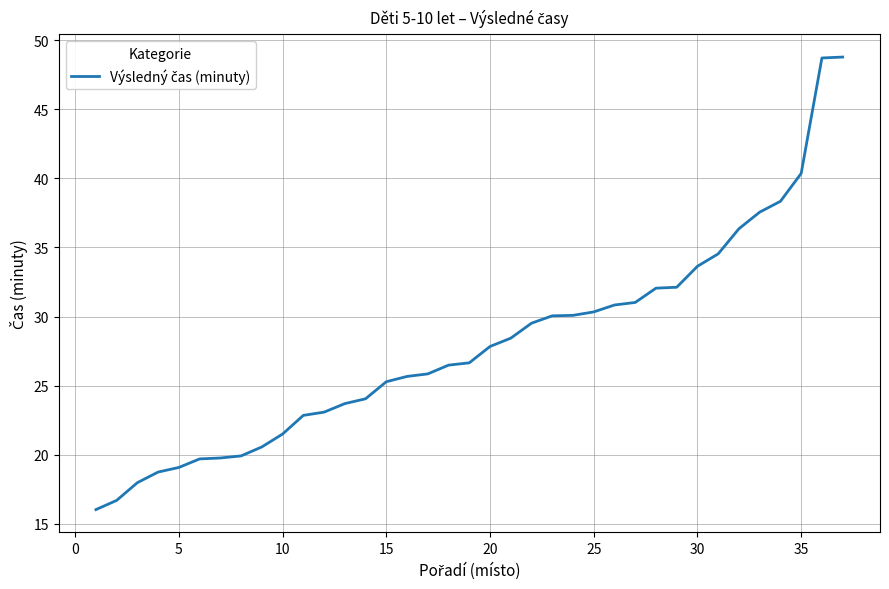

What is the smallest value displayed?

16.0